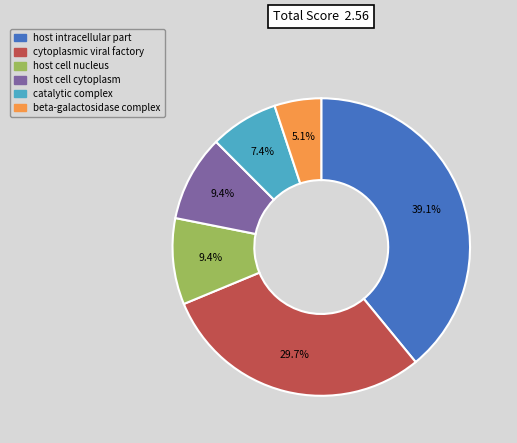

True or false: beta-galactosidase complex accounts for 18% of the total.

False